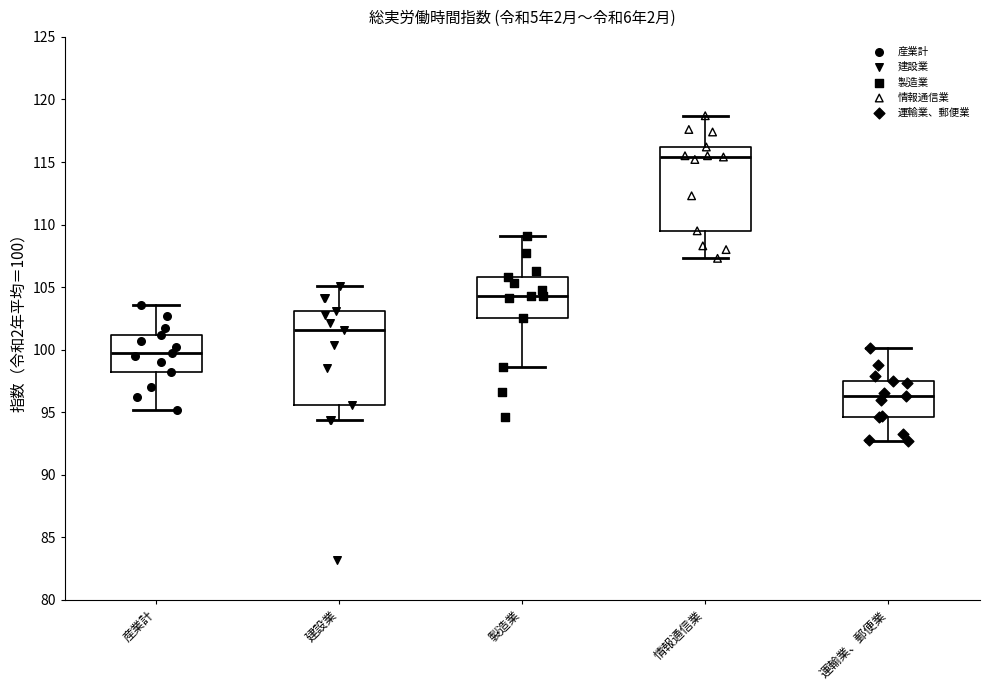

Reading left to right, transcribe this box plot: for each box, give where its median line is, the range the box spans, and where its two whiskers end, as read against the y-axis. The values are not printed on the chart, so give them approximately, as read against the axis.

産業計: median 99.5, box 98.0 to 101.0, whiskers 95.0 to 103.5
建設業: median 101.5, box 95.5 to 103.0, whiskers 94.5 to 105.0
製造業: median 104.5, box 102.5 to 106.0, whiskers 98.5 to 109.0
情報通信業: median 115.5, box 109.5 to 116.0, whiskers 107.5 to 118.5
運輸業、郵便業: median 96.5, box 94.5 to 97.5, whiskers 92.5 to 100.0